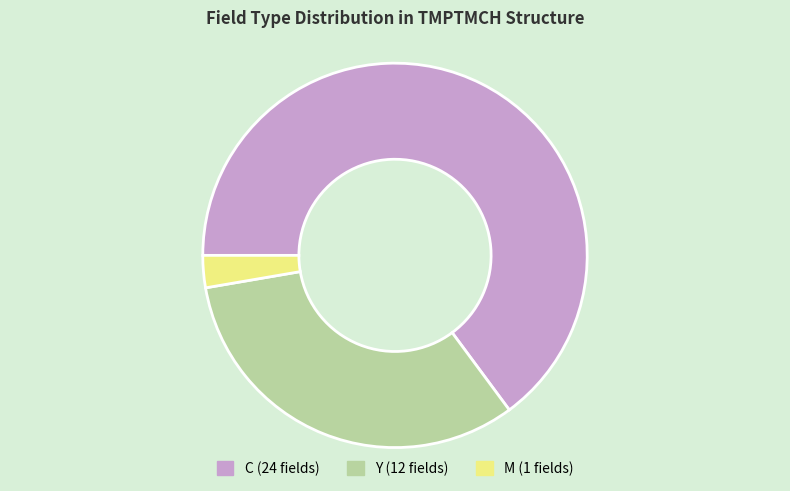

Rank the categories by value from lowest to highest.

M, Y, C